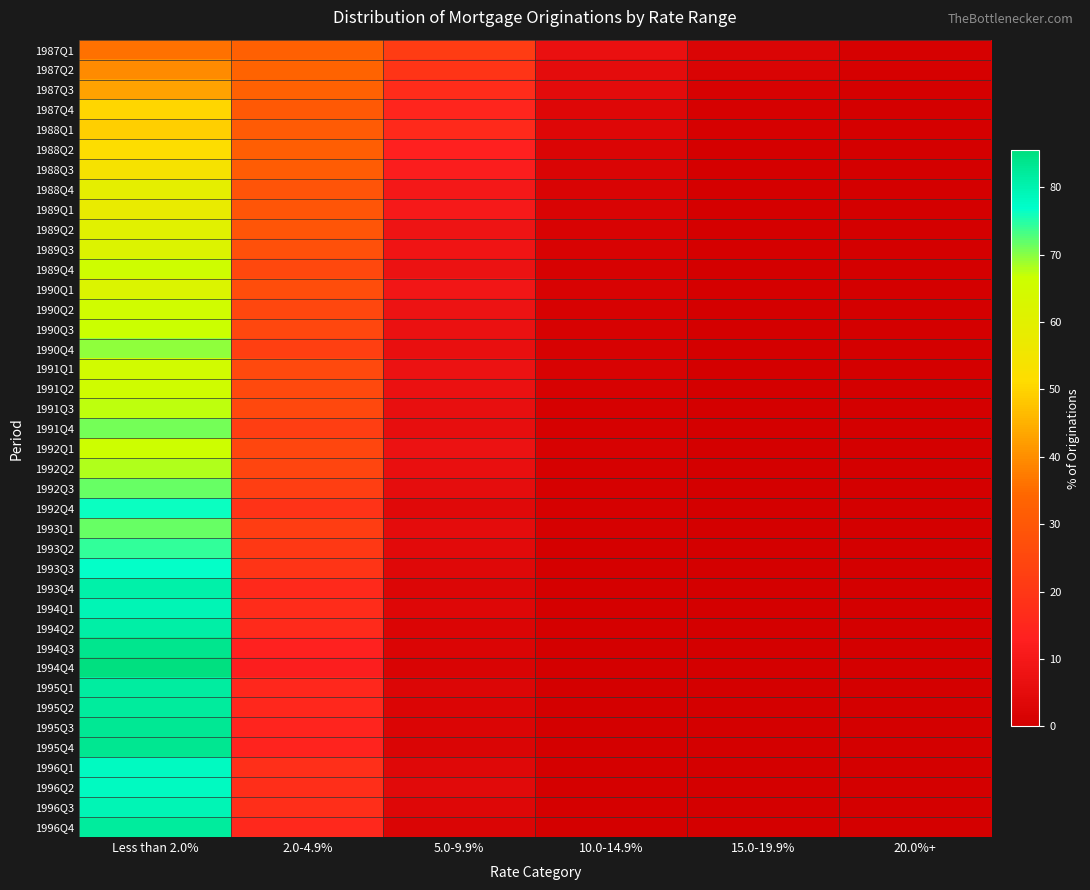

How many data points does each series have?

6